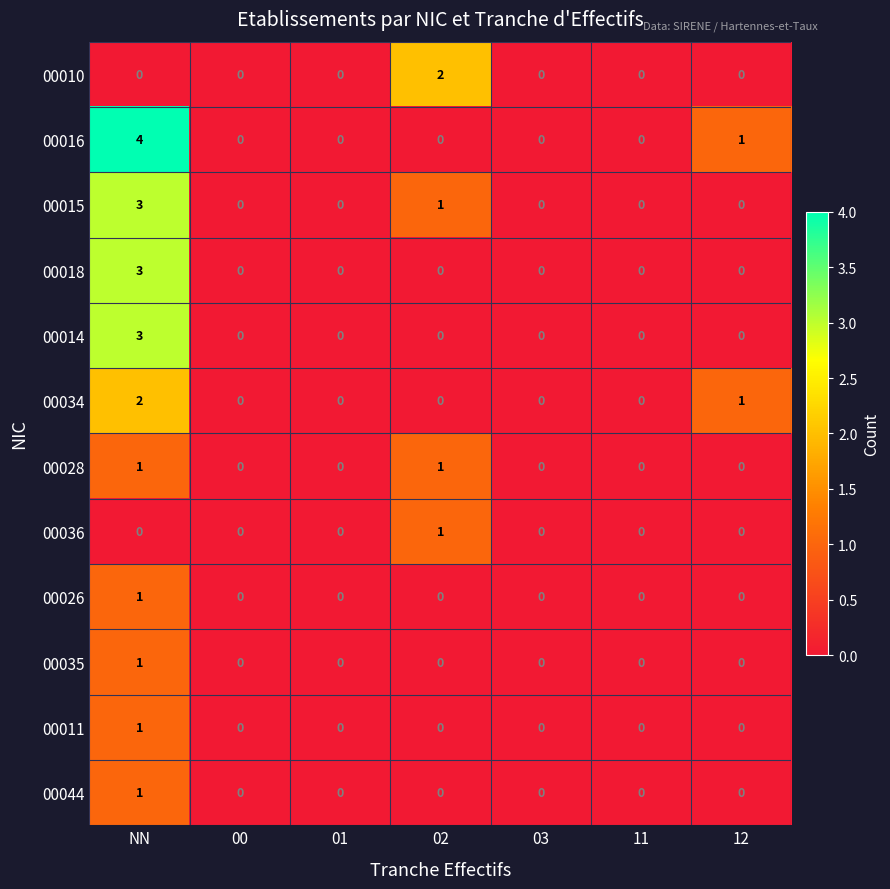

The 00018 series shows 2 at 01. True or false?

False